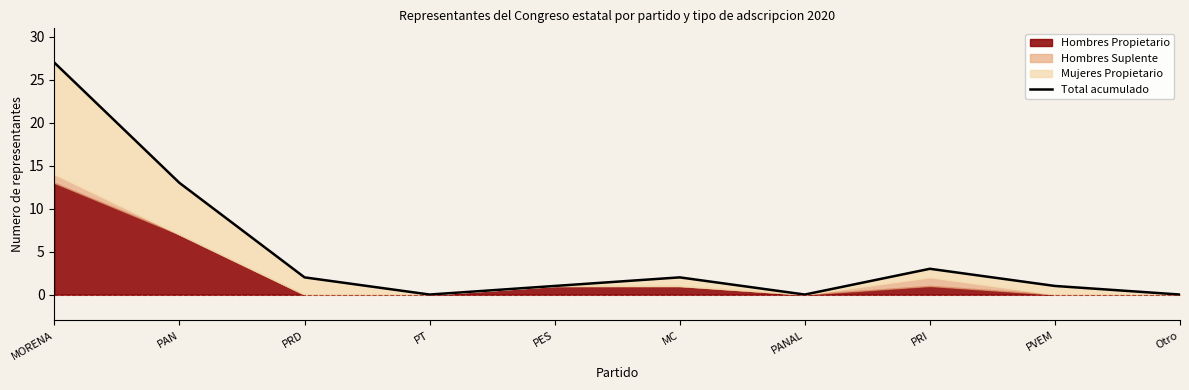

Is it true that the value at PVEM is 1?

True